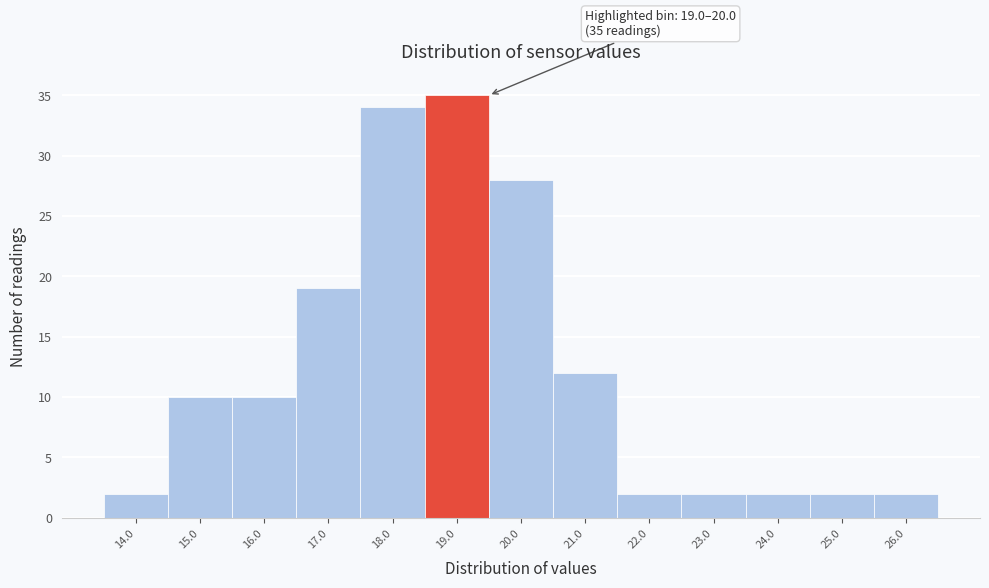

Over which range of the x-axis is the bar tallest?

18.5 to 19.5